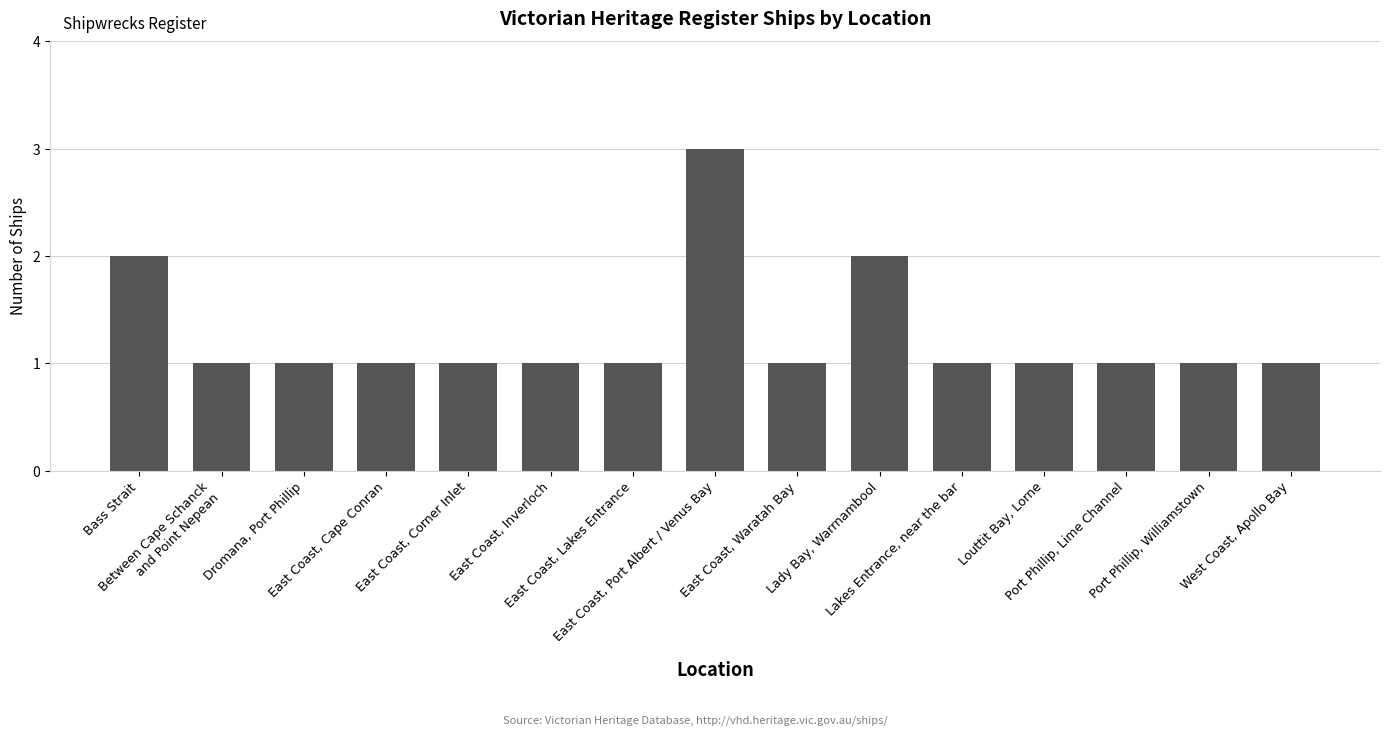

What is the sum of all values?

19